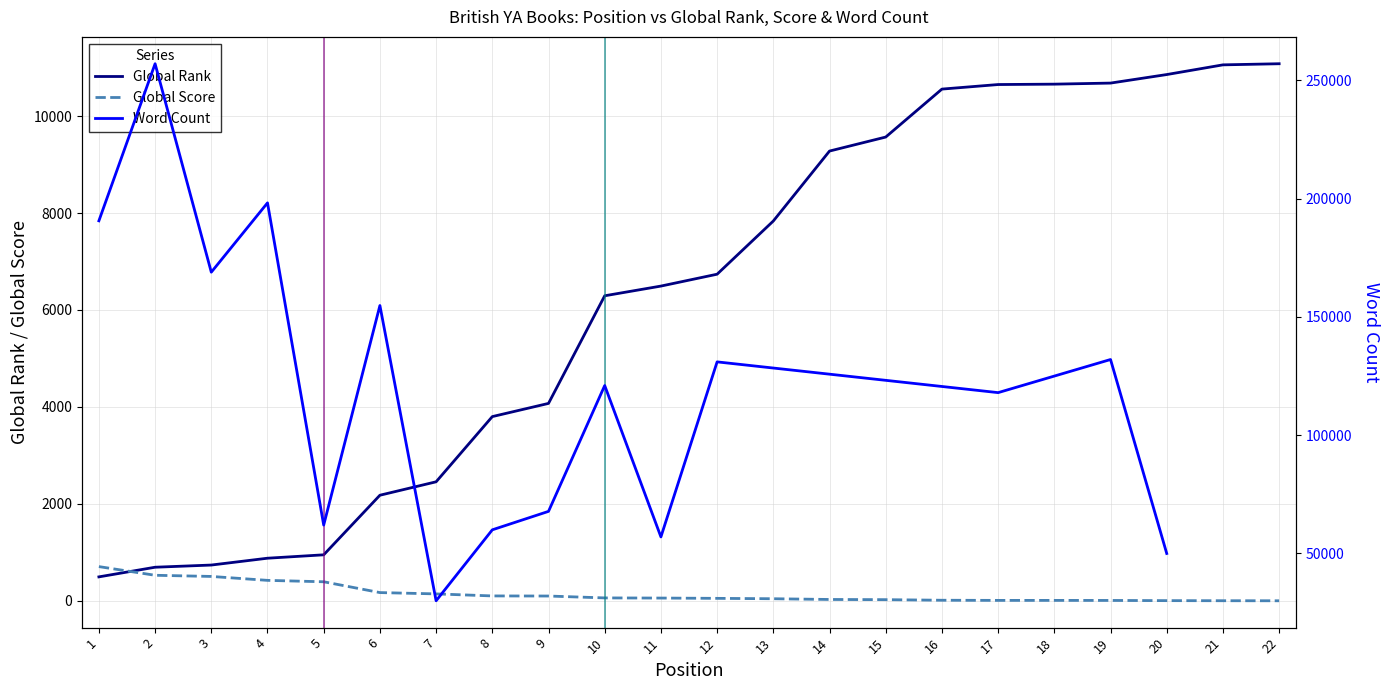

The value of Global Rank at 10 is 8415. True or false?

False